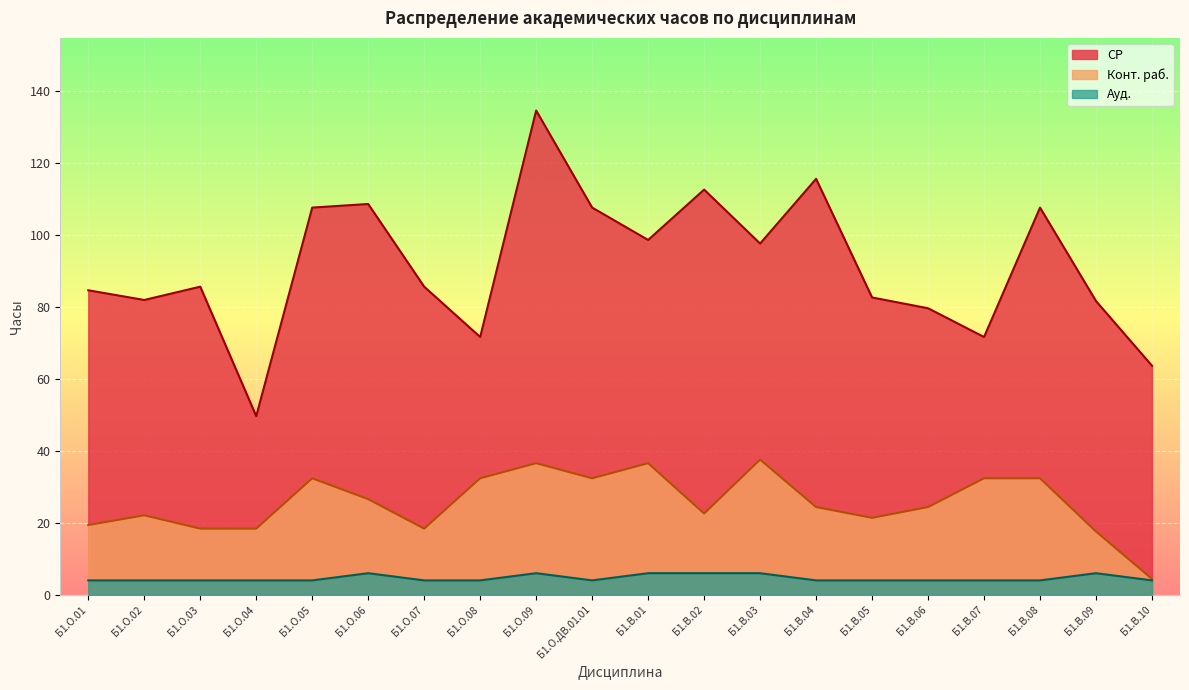

Is the value of Конт. раб. at Б1.В.04 greater than the value of Ауд. at Б1.О.01?

Yes